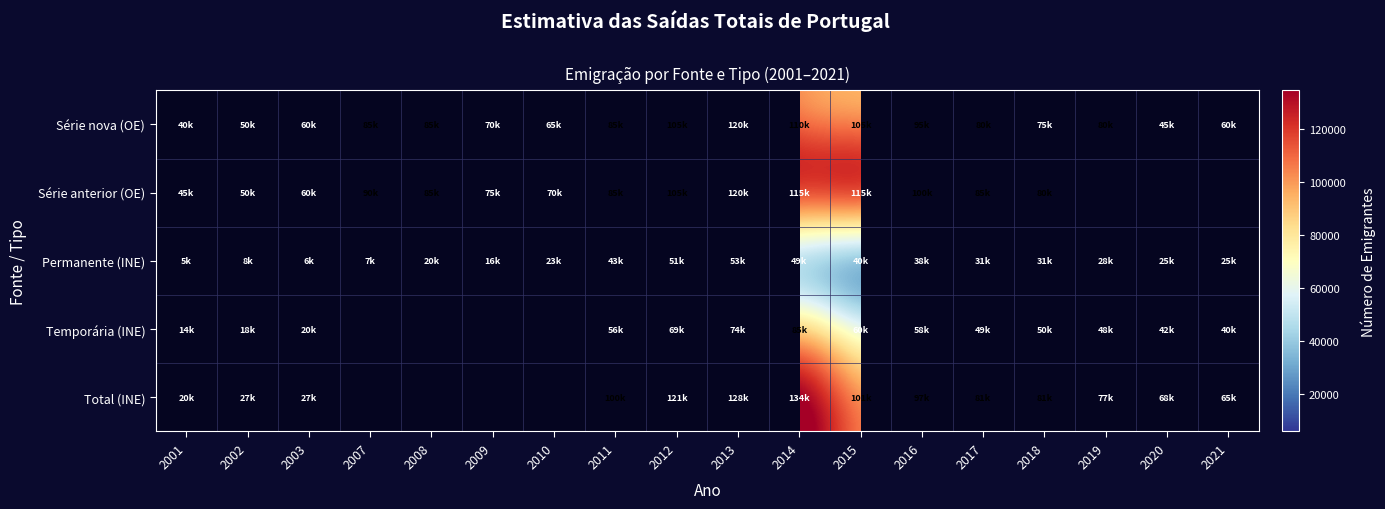

Which series has the widest spread of values?

Total (INE)